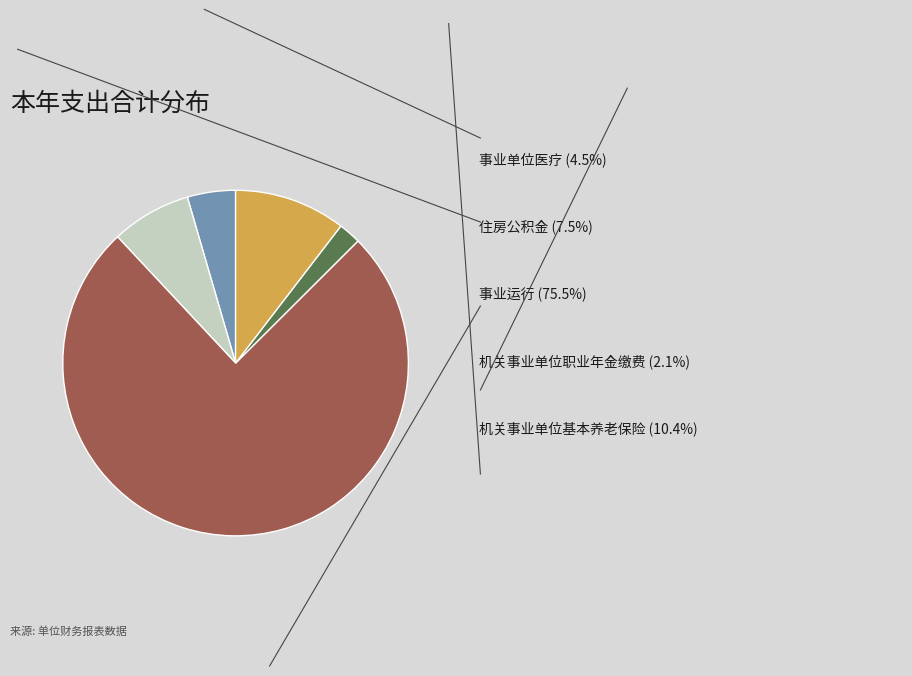

Count the number of slices in the pie.

5